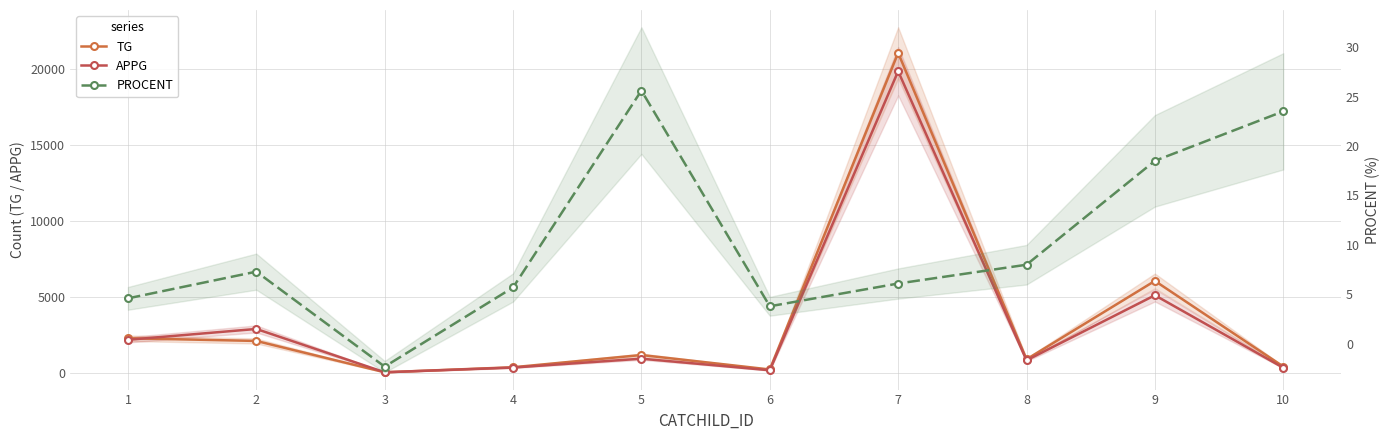

Reading right to left, transcribe all the data shown in this chart.

TG: 420.0	6048.0	894.0	21038.0	226.0	1176.0	372.0	42.0	2102.0	2279.0
APPG: 340.0	5105.0	828.0	19830.0	174.0	936.0	352.0	43.0	2890.0	2178.0
PROCENT: 23.5	18.5	8.0	6.1	3.8	25.6	5.7	-2.3	7.3	4.6